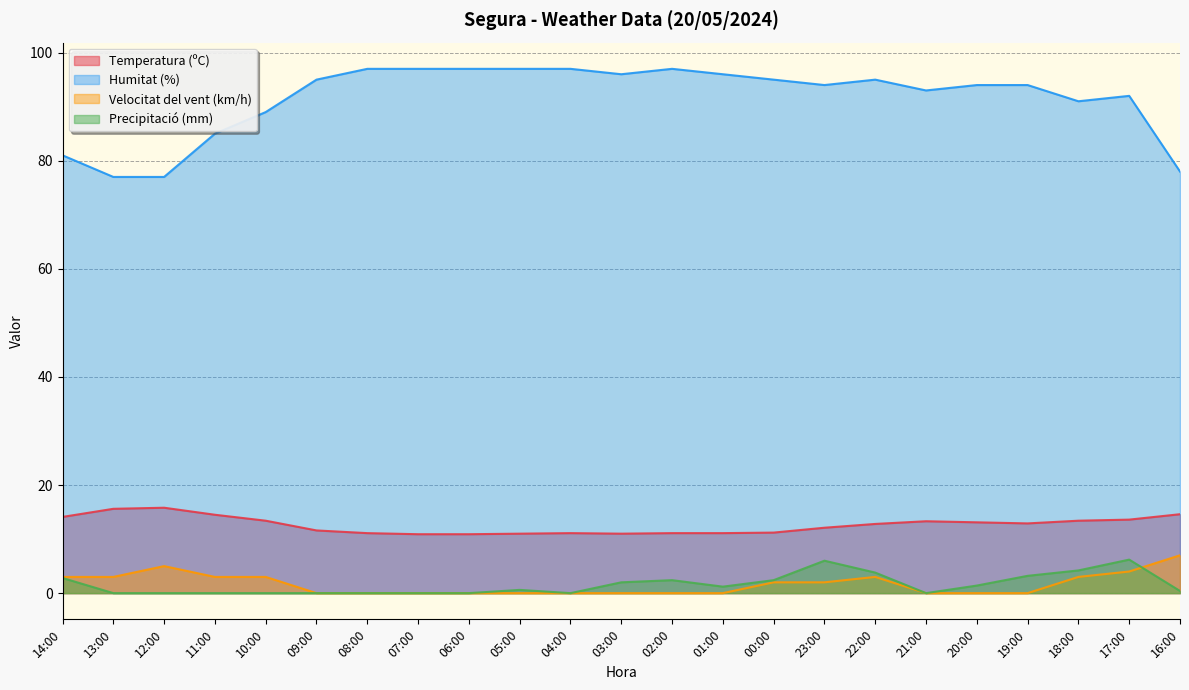

What are all the series names shown in the legend?

Temperatura (ºC), Humitat (%), Velocitat del vent (km/h), Precipitació (mm)